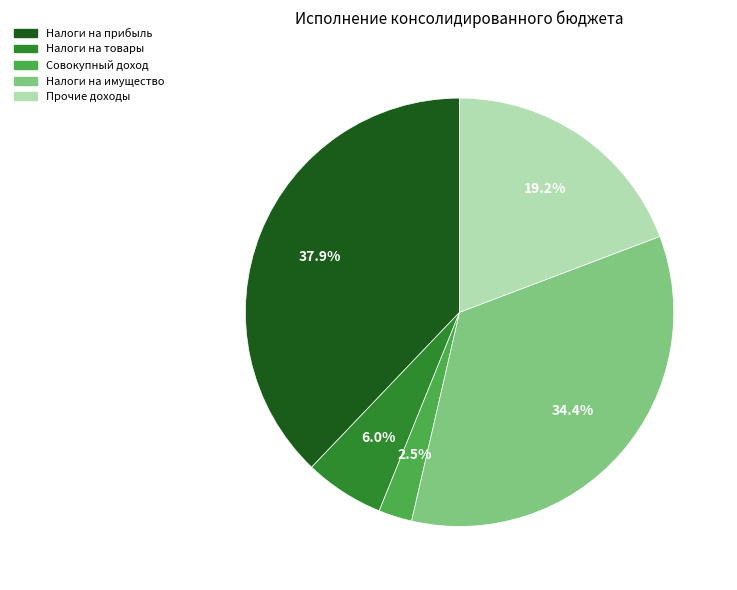

Which slice is the largest?

Налоги на прибыль